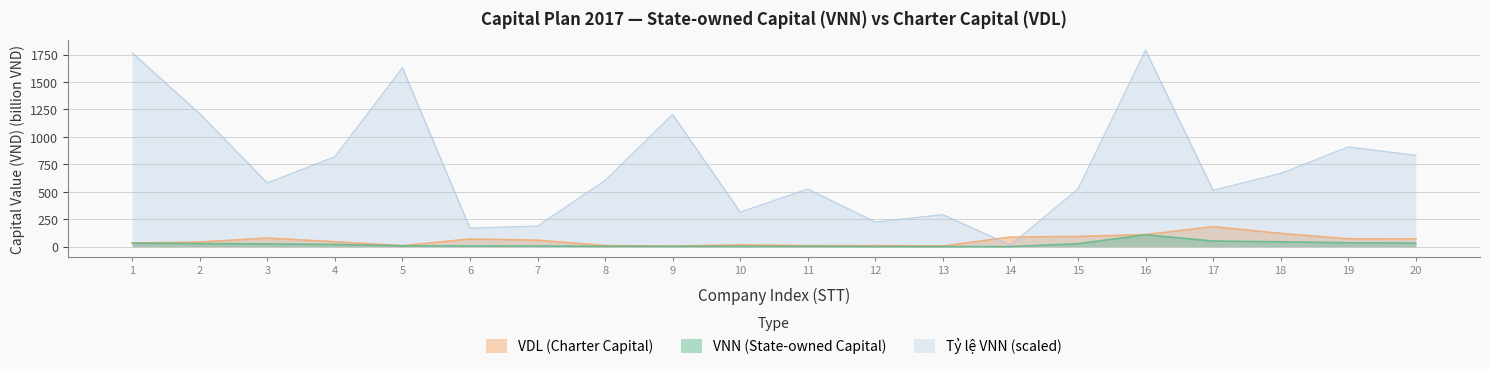

Which series has the largest total across all categories?

Tỷ lệ VNN (scaled)